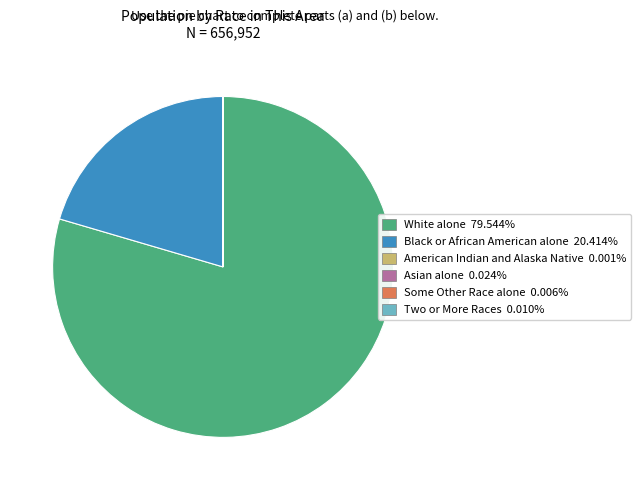

Is there any slice that represents more than half of the pie?

Yes